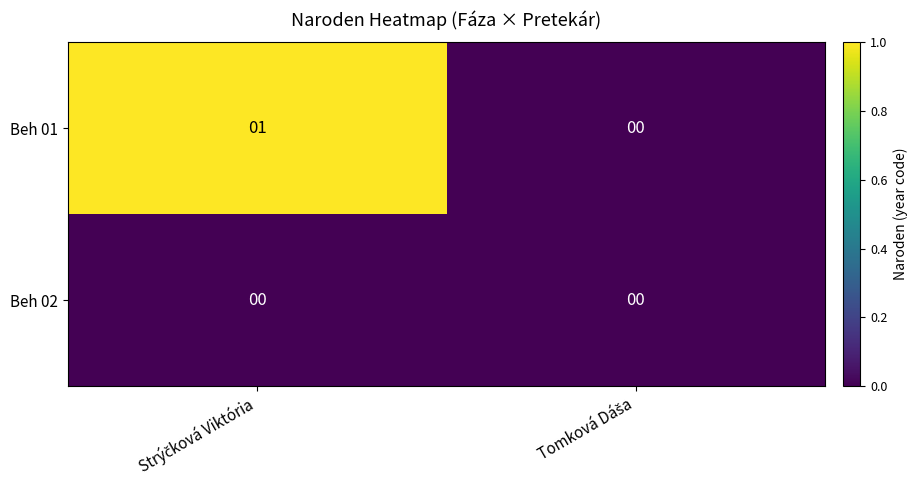

List the series in order of their overall mean, highest first.

Beh 01, Beh 02